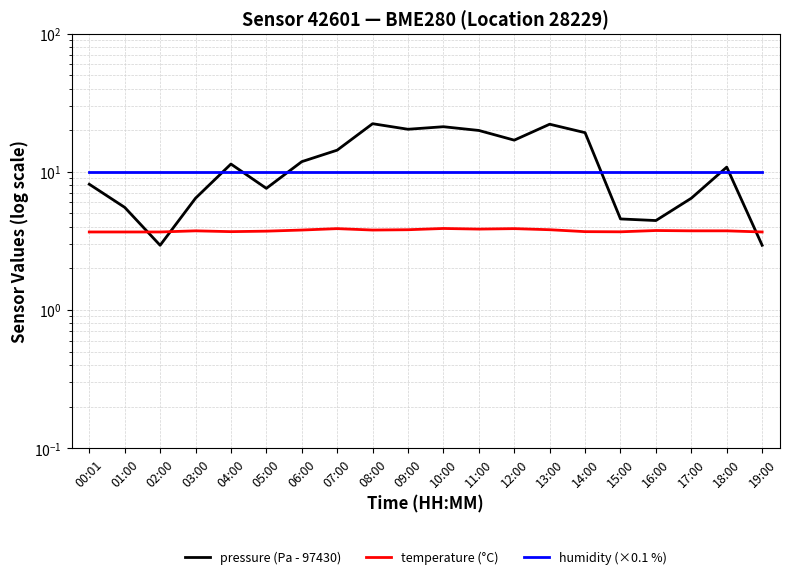

What value does the humidity (×0.1 %) series have at 09:00?

10.0